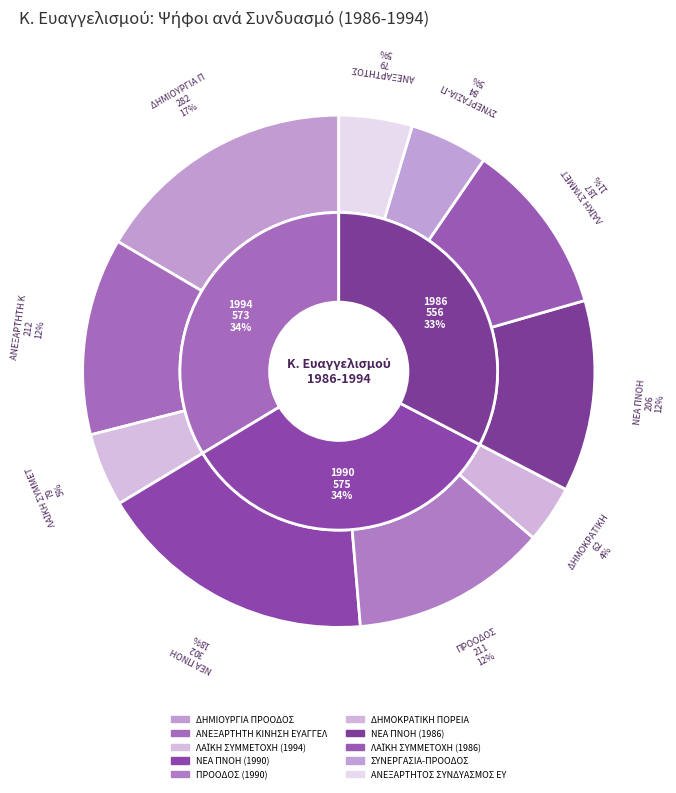

To the nearest percent, what portion does ΣΥΝΕΡΓΑΣΙΑ-ΠΡΟΟΔΟΣ represent?

5%